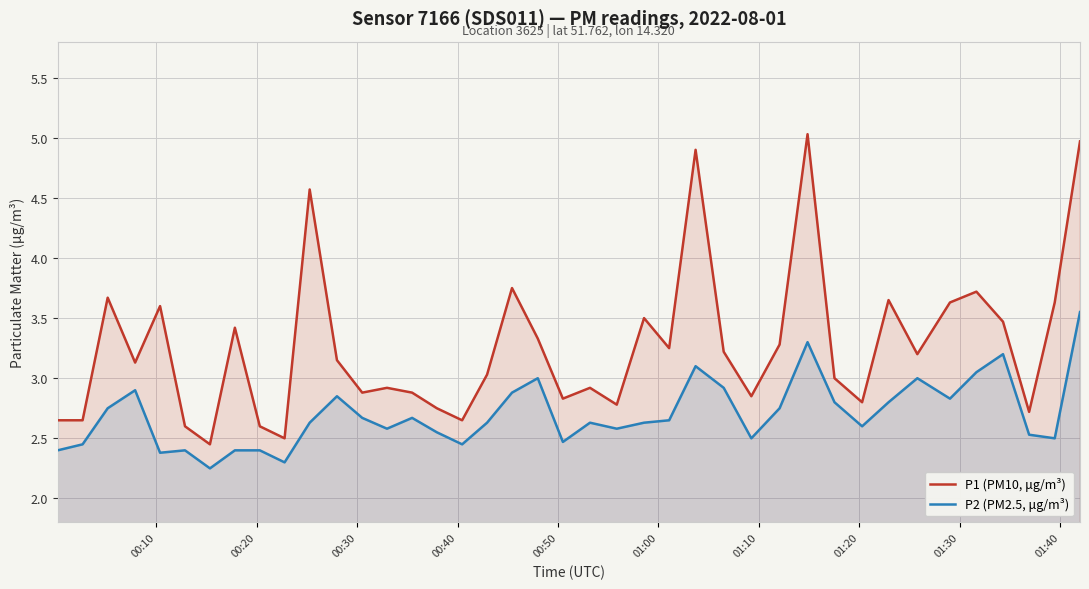

Does the chart have visible grid lines?

Yes